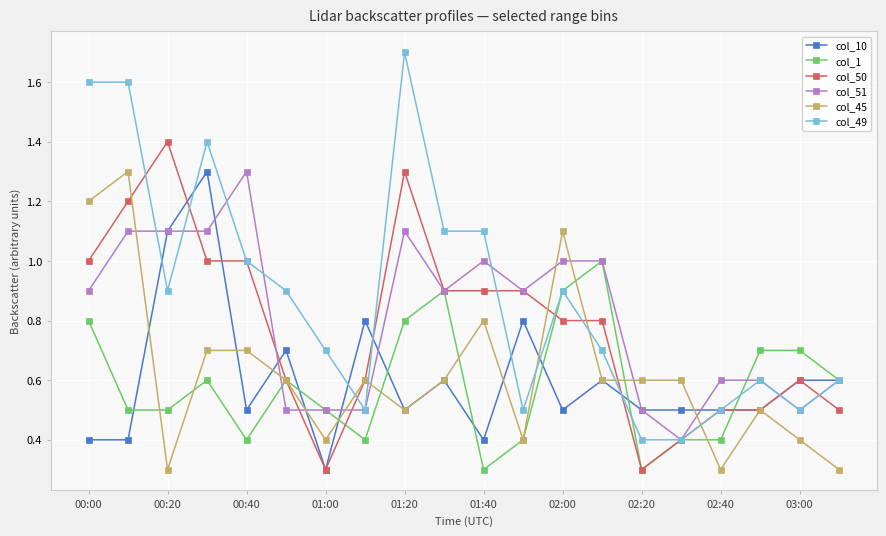

Does the chart display data point markers on the line(s)?

Yes